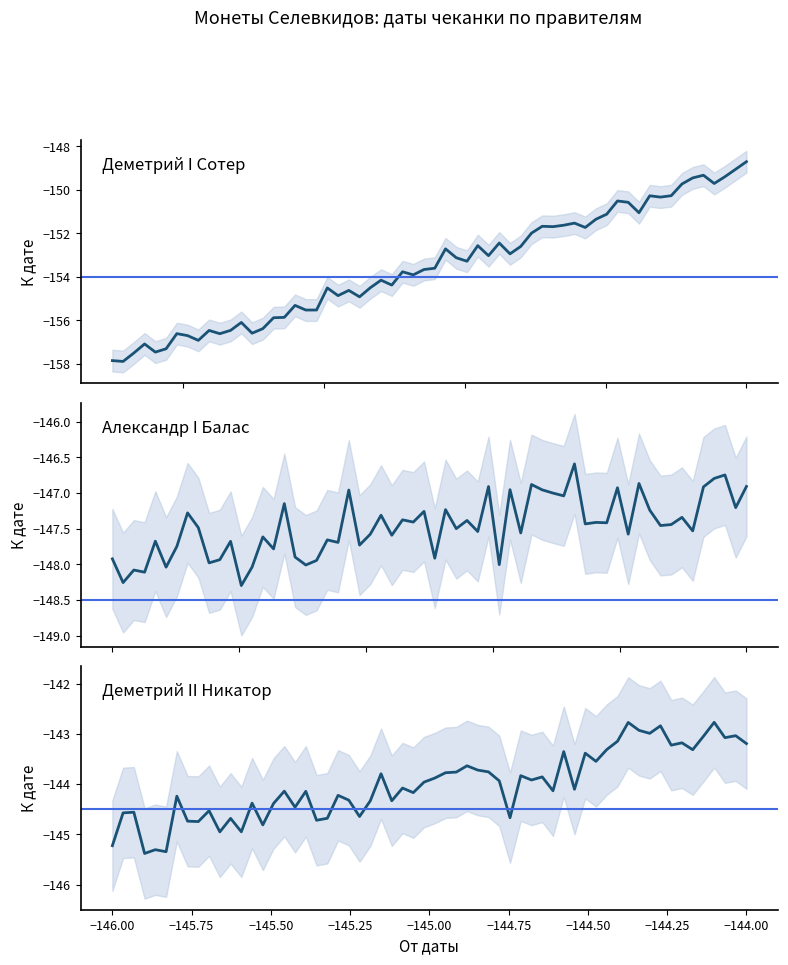

Which has a higher value, 0 or 2?

2